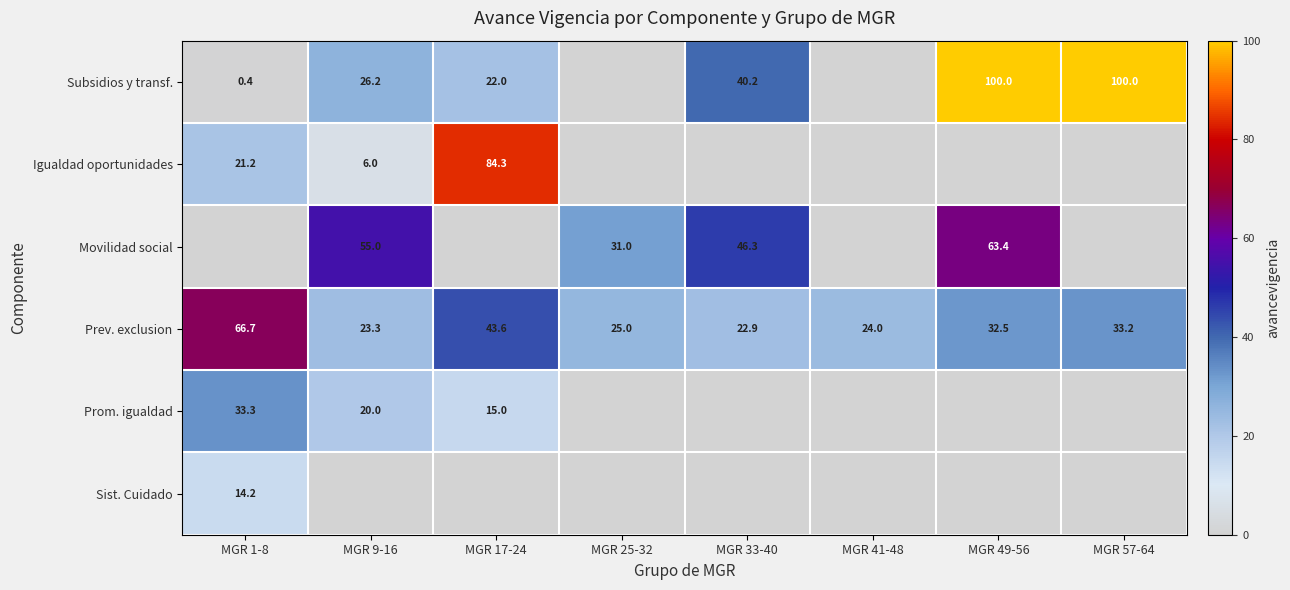

What is the maximum value shown in the chart?

100.0